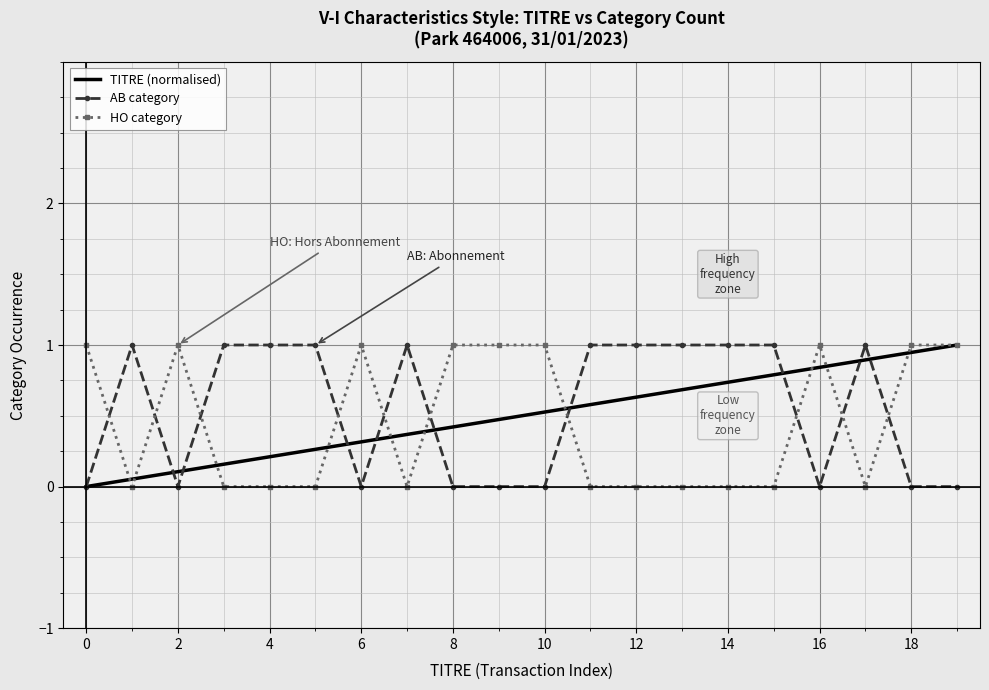

What is the maximum value for HO category?

1.0